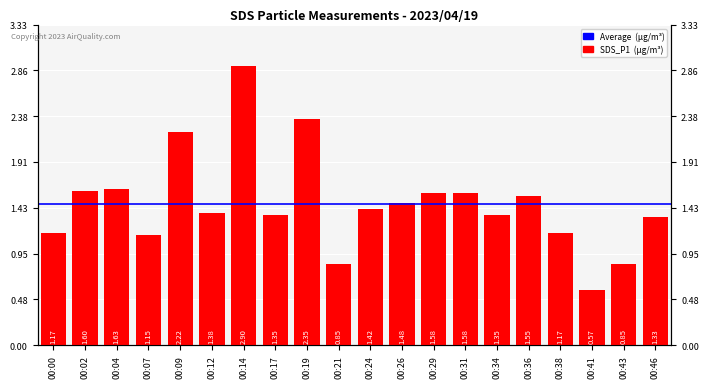

What is the approximate value at 00:36?

1.6